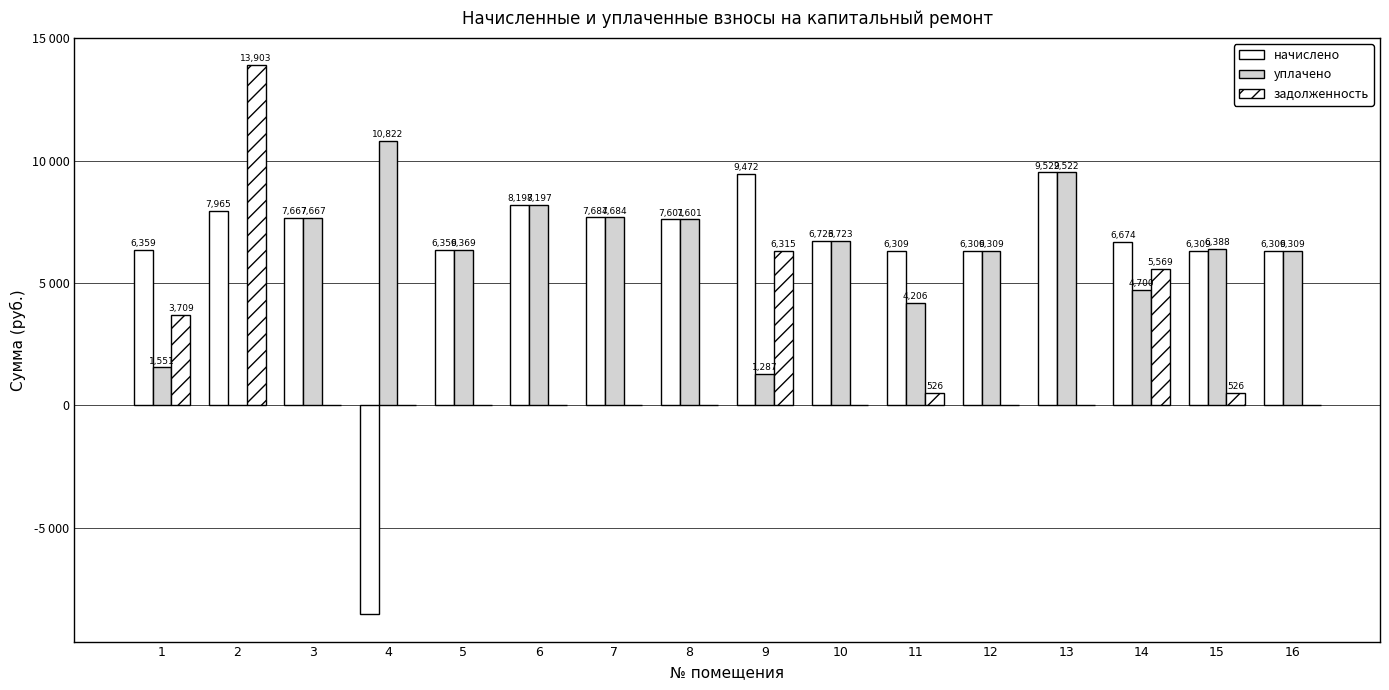

What is the total value across all series at 12?

12618.7